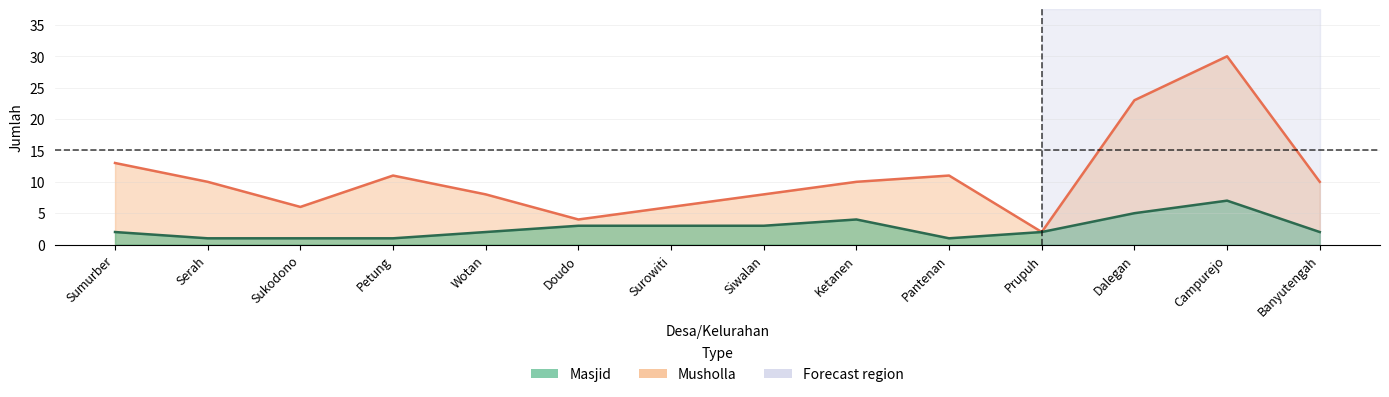

The Musholla series shows 4 at Sukodono. True or false?

False